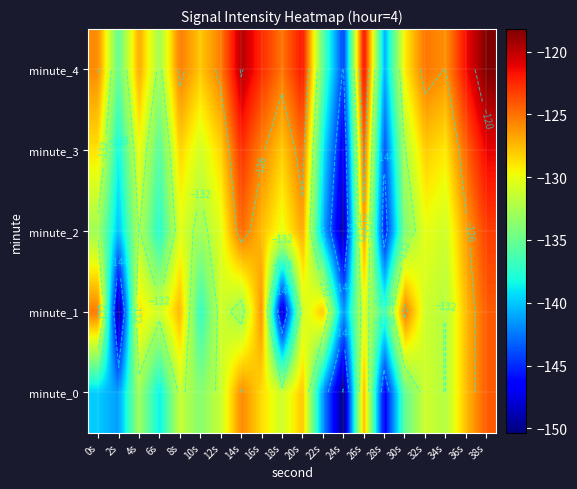

Which label corresponds to the smallest value in the chart?

24s